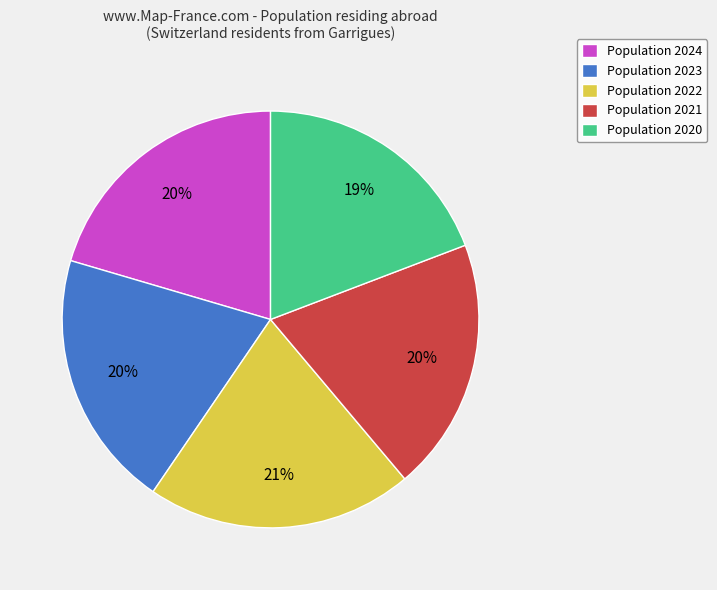

Approximately how many times larger is the value at Population 2020 compared to Population 2024?

0.9